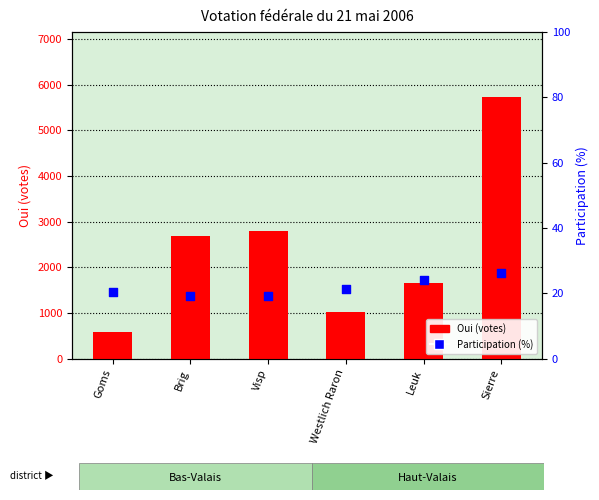

What is the total value across all series at Visp?

2813.1